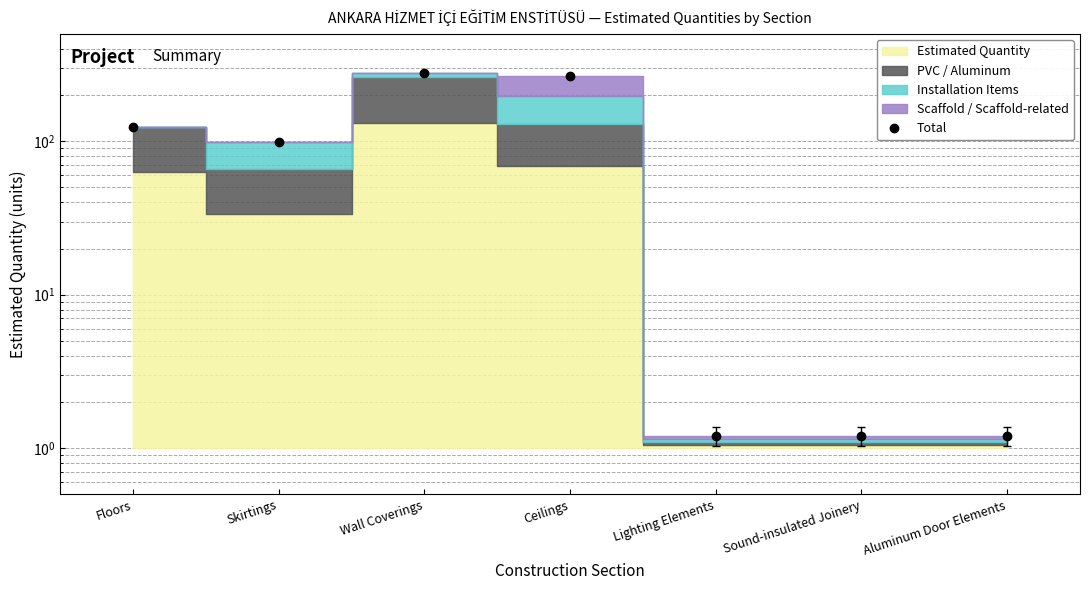

Rank the categories by value from highest to lowest.

Wall Coverings, Ceilings, Floors, Skirtings, Lighting Elements, Sound-insulated Joinery, Aluminum Door Elements